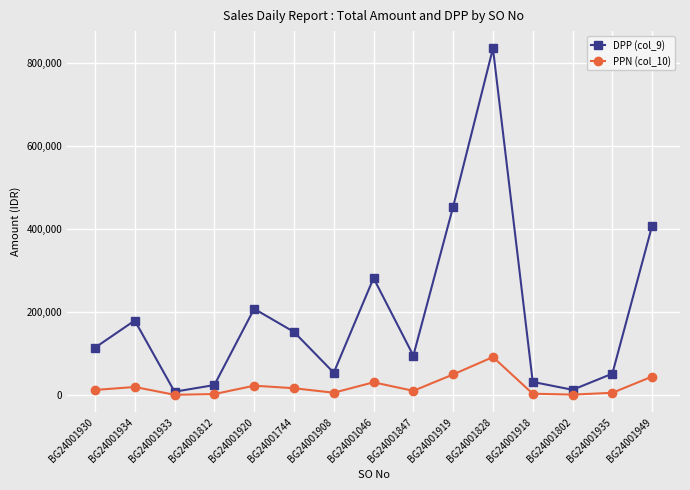

True or false: PPN (col_10) and DPP (col_9) intersect in this chart.

False